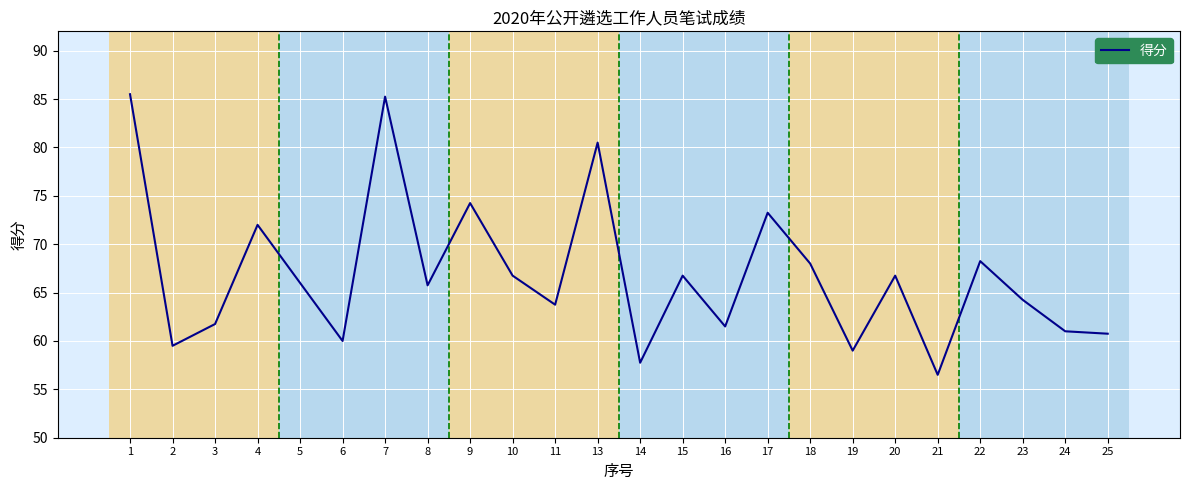

At which category does the chart reach its minimum across all series?

21